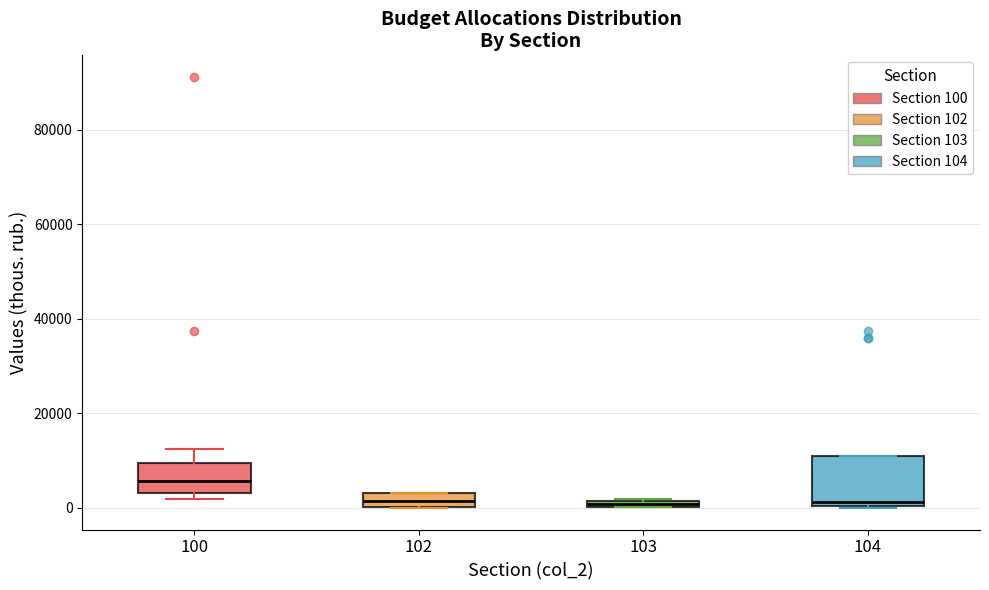

Which box is the tallest, from its lower edge to its upper edge?

104